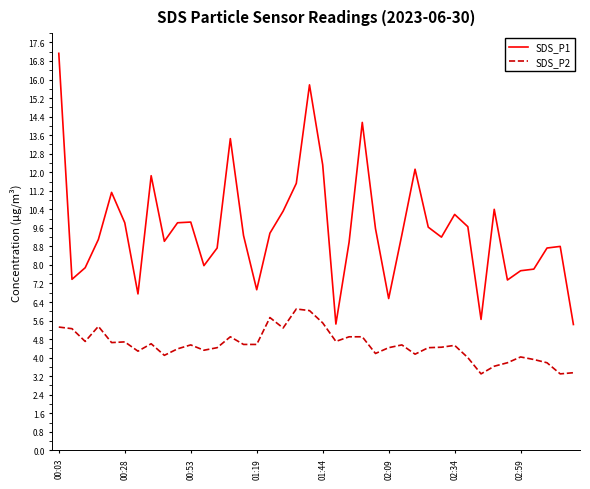

True or false: SDS_P1 and SDS_P2 cross at least once.

False